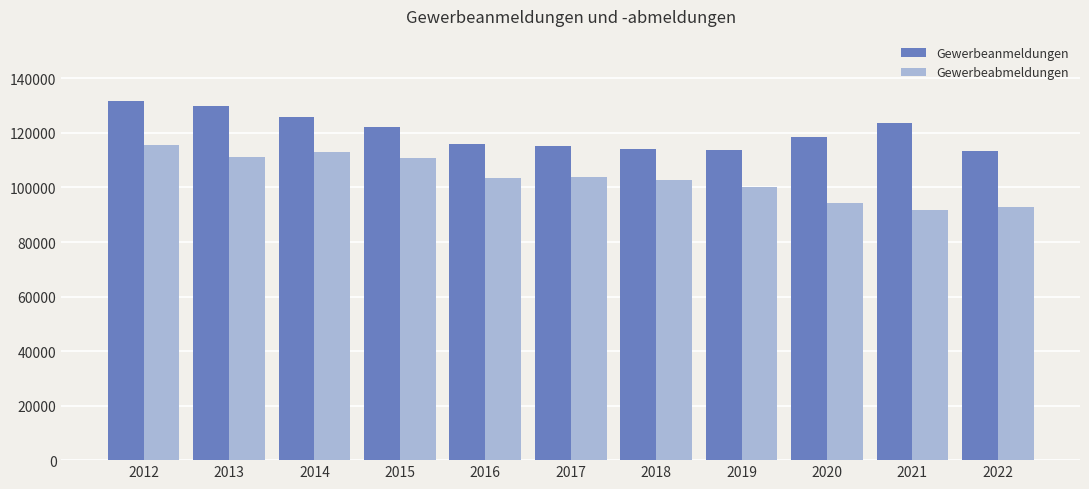

Which series has the largest total across all categories?

Gewerbeanmeldungen